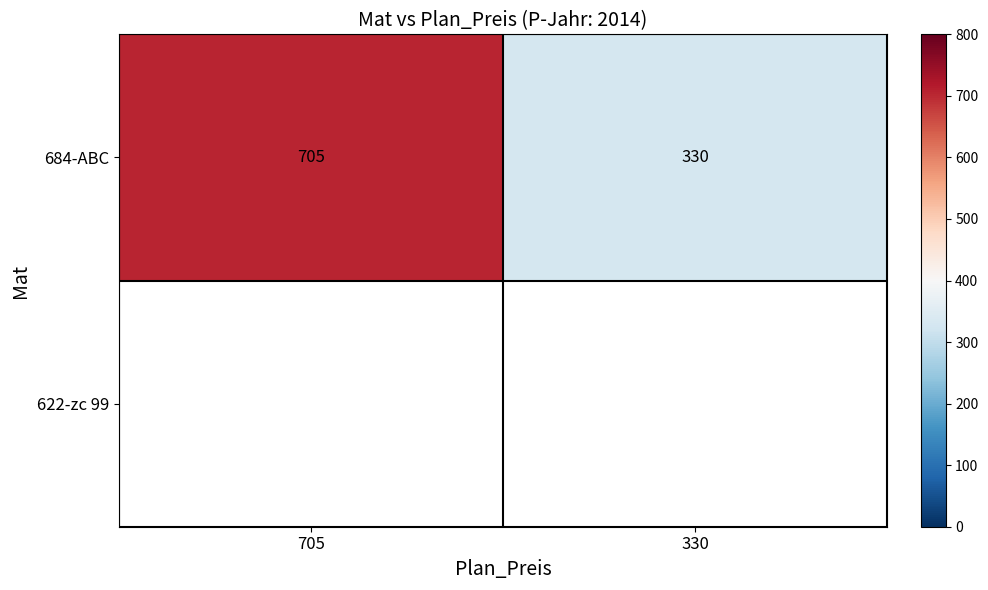

What is the maximum value shown in the chart?

705